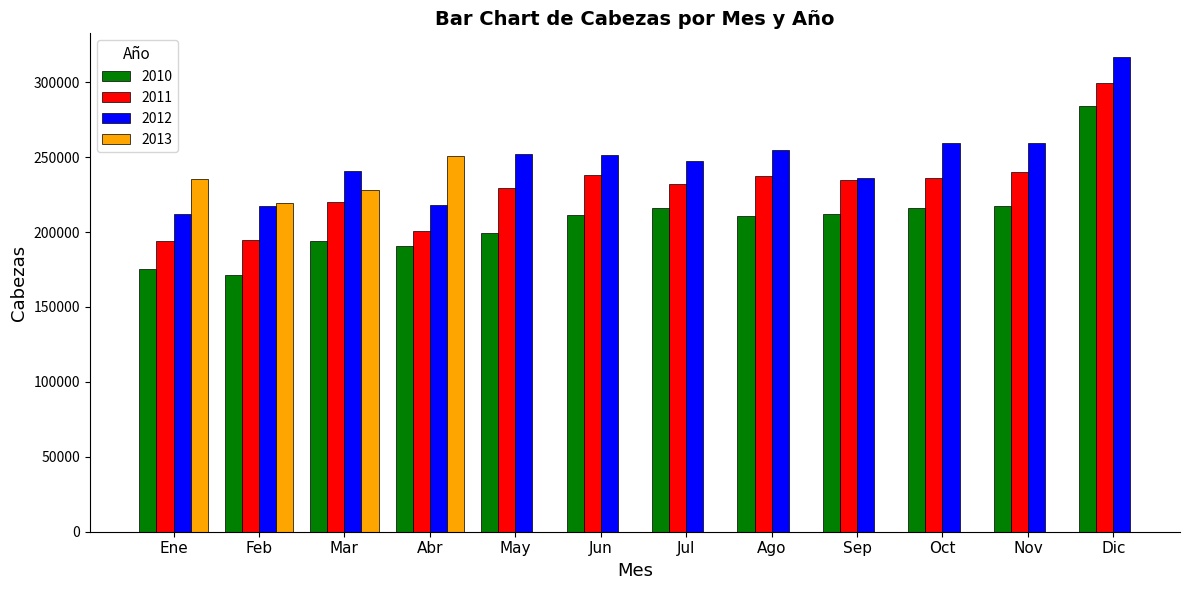

Is the value of 2010 at Sep greater than the value of 2012 at Abr?

No